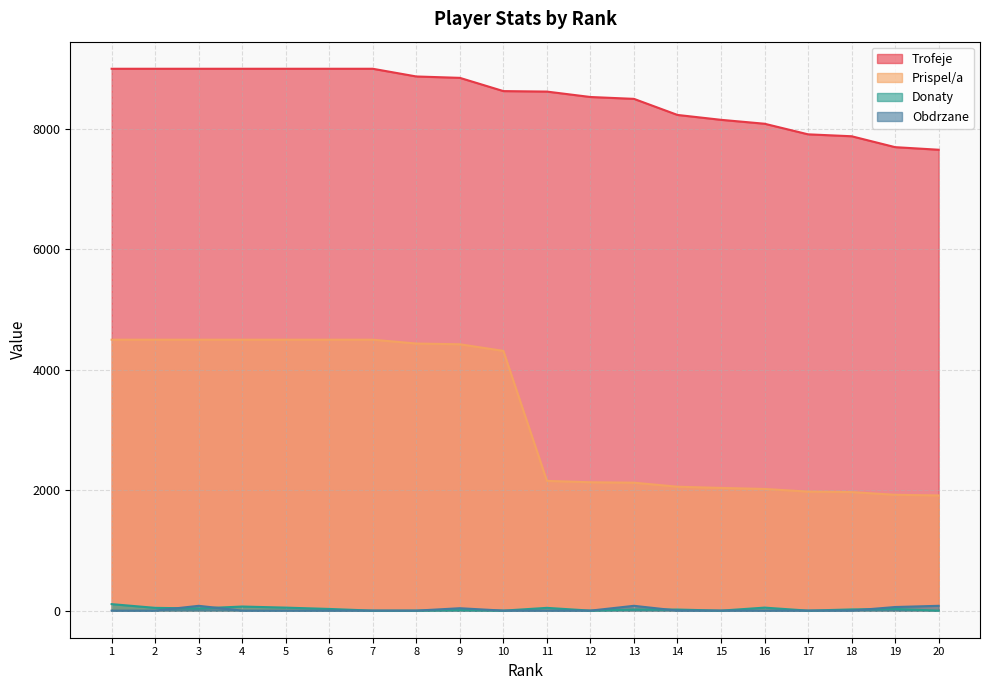

How many times do Donaty and Obdrzane cross each other?

4